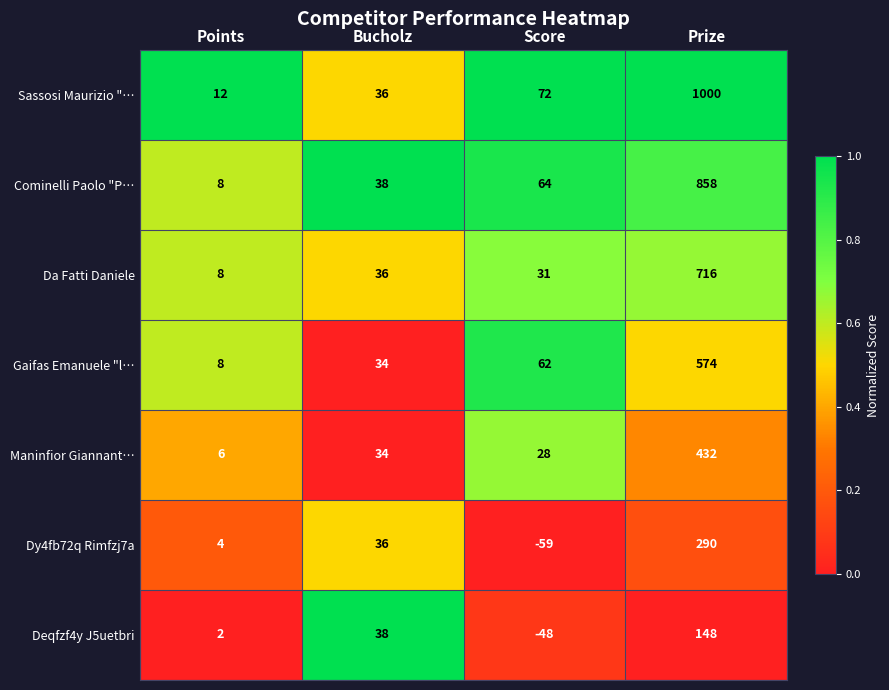

The Sassosi Maurizio "… series shows 36 at Bucholz. True or false?

True